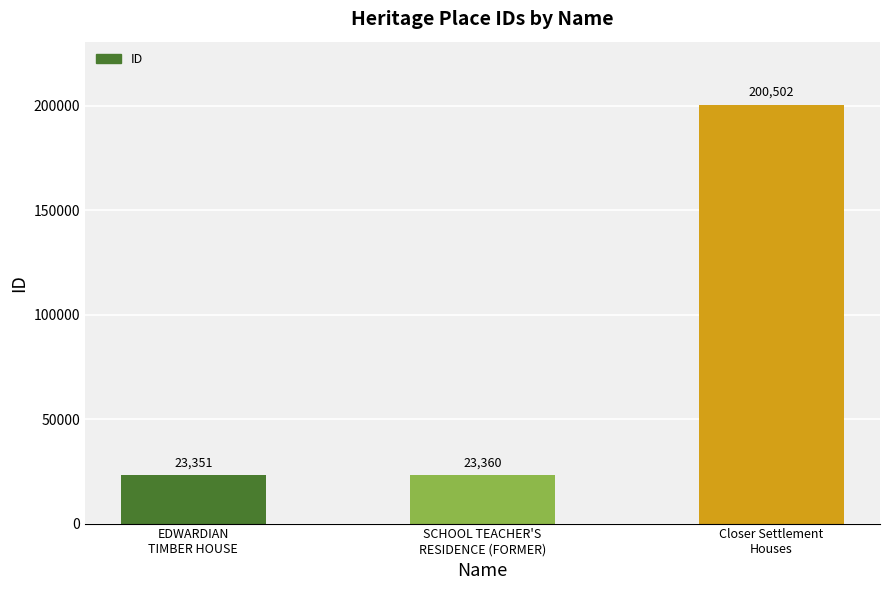

How many data points does each series have?

3